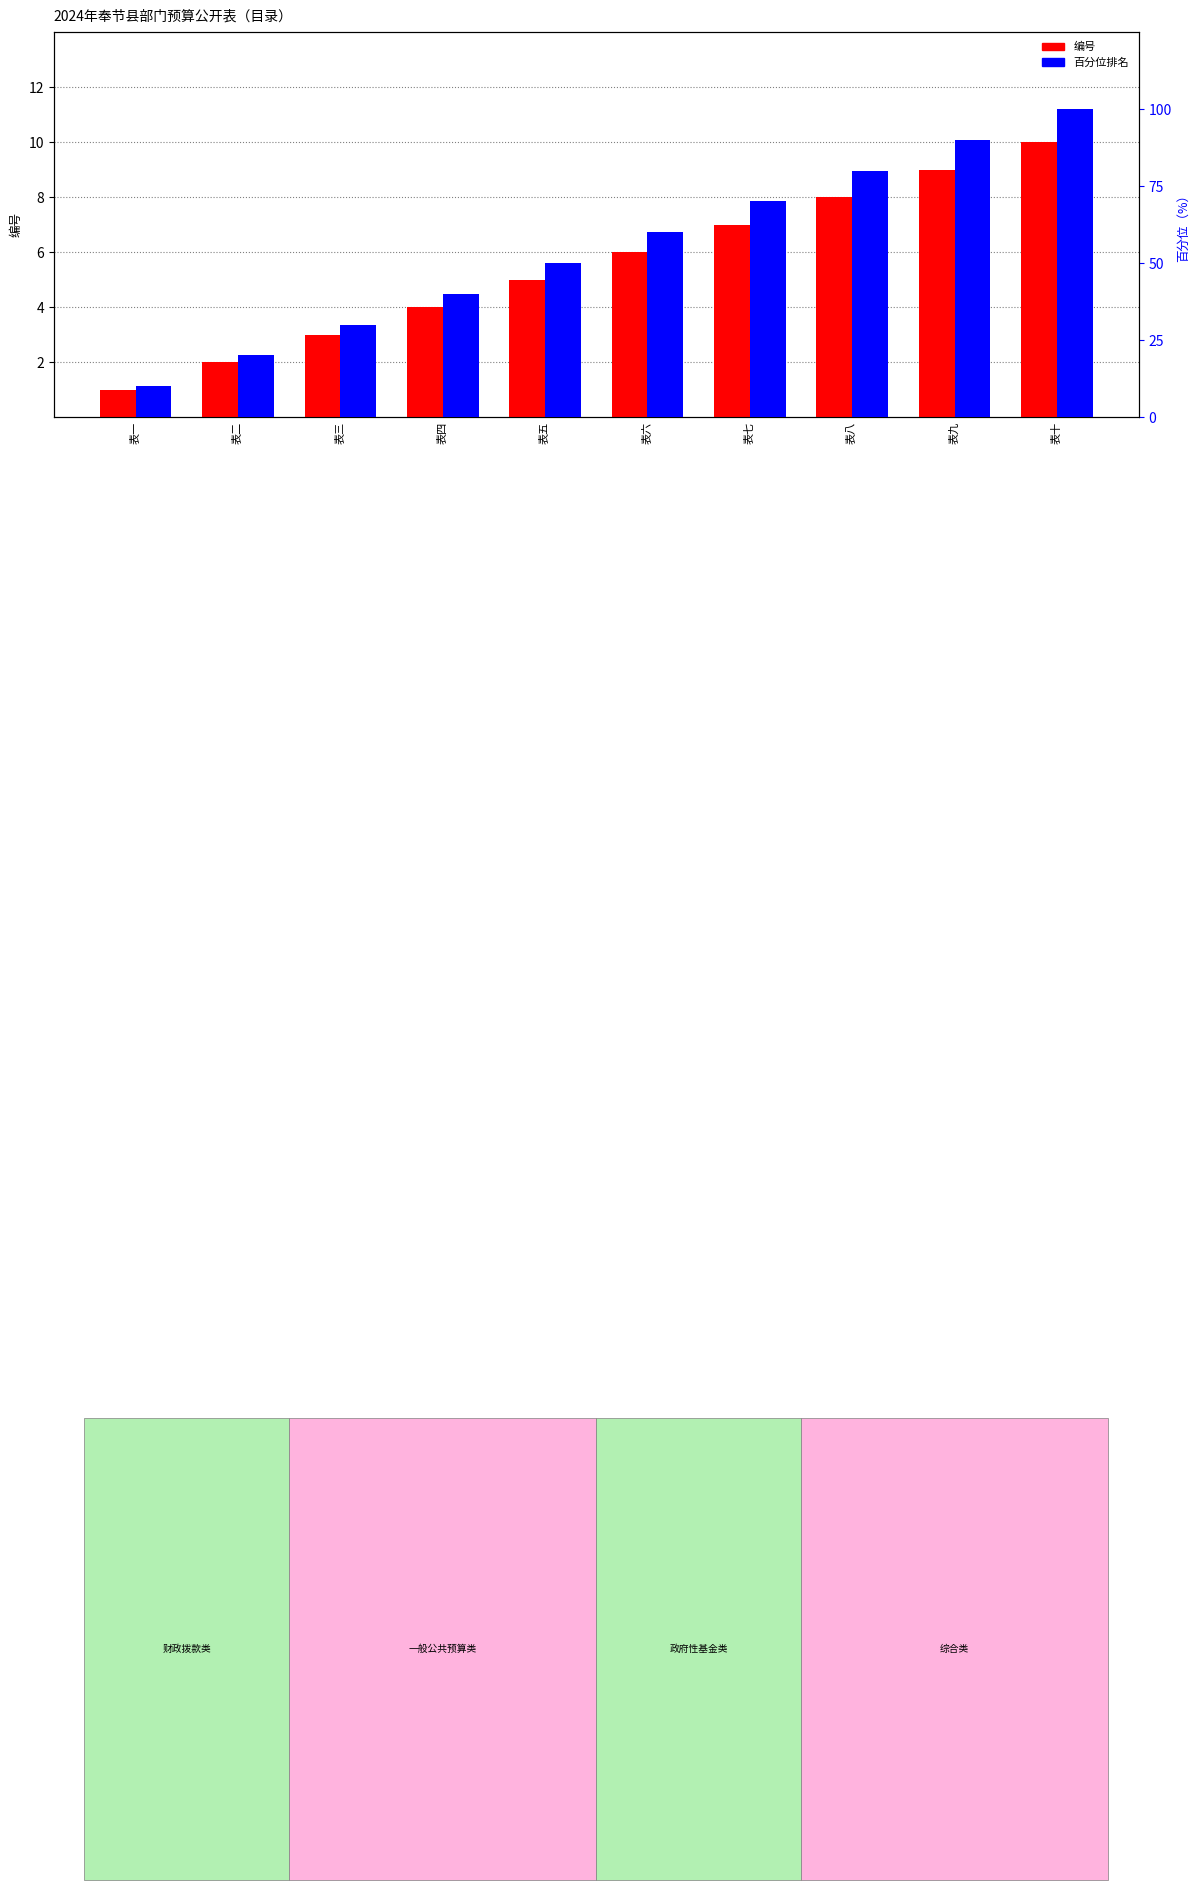

Between 表七 and 表八, which series saw the biggest shift?

百分位排名